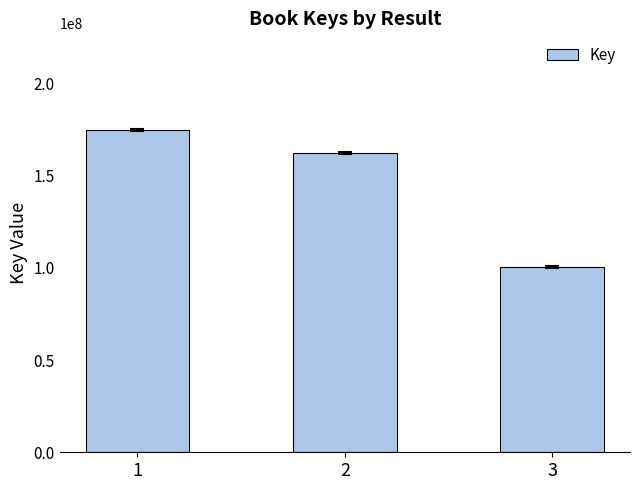

Between 3 and 1, which is larger?

1